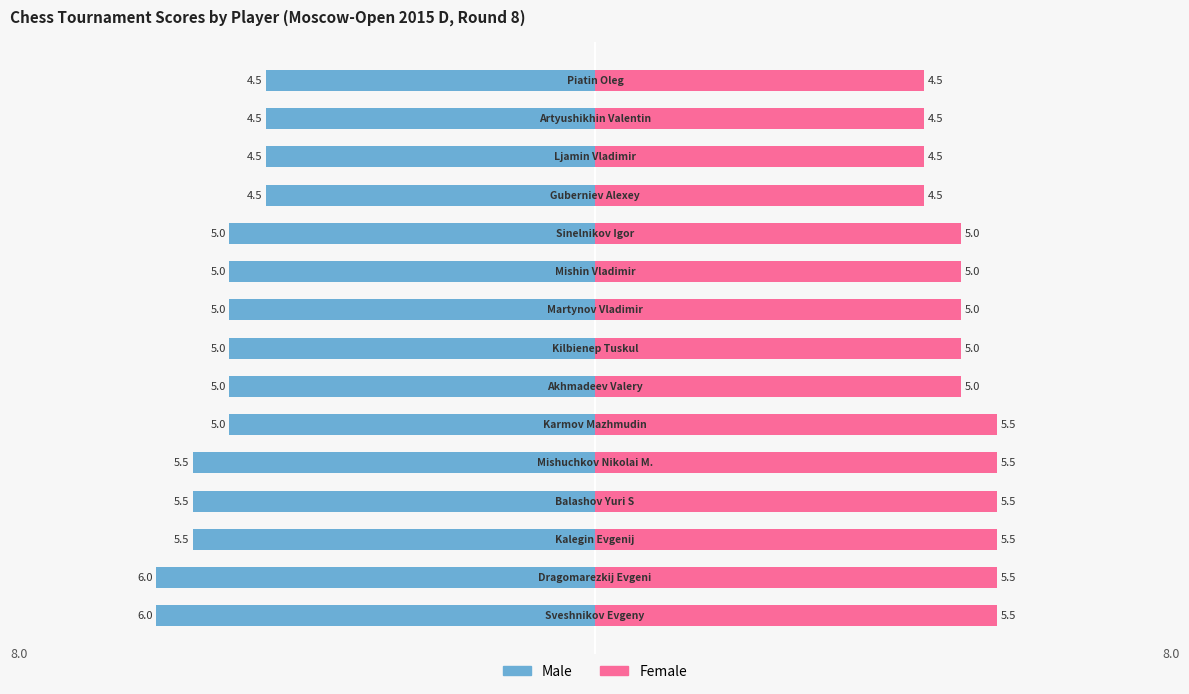

At how many categories does at least one series exceed 0?

15